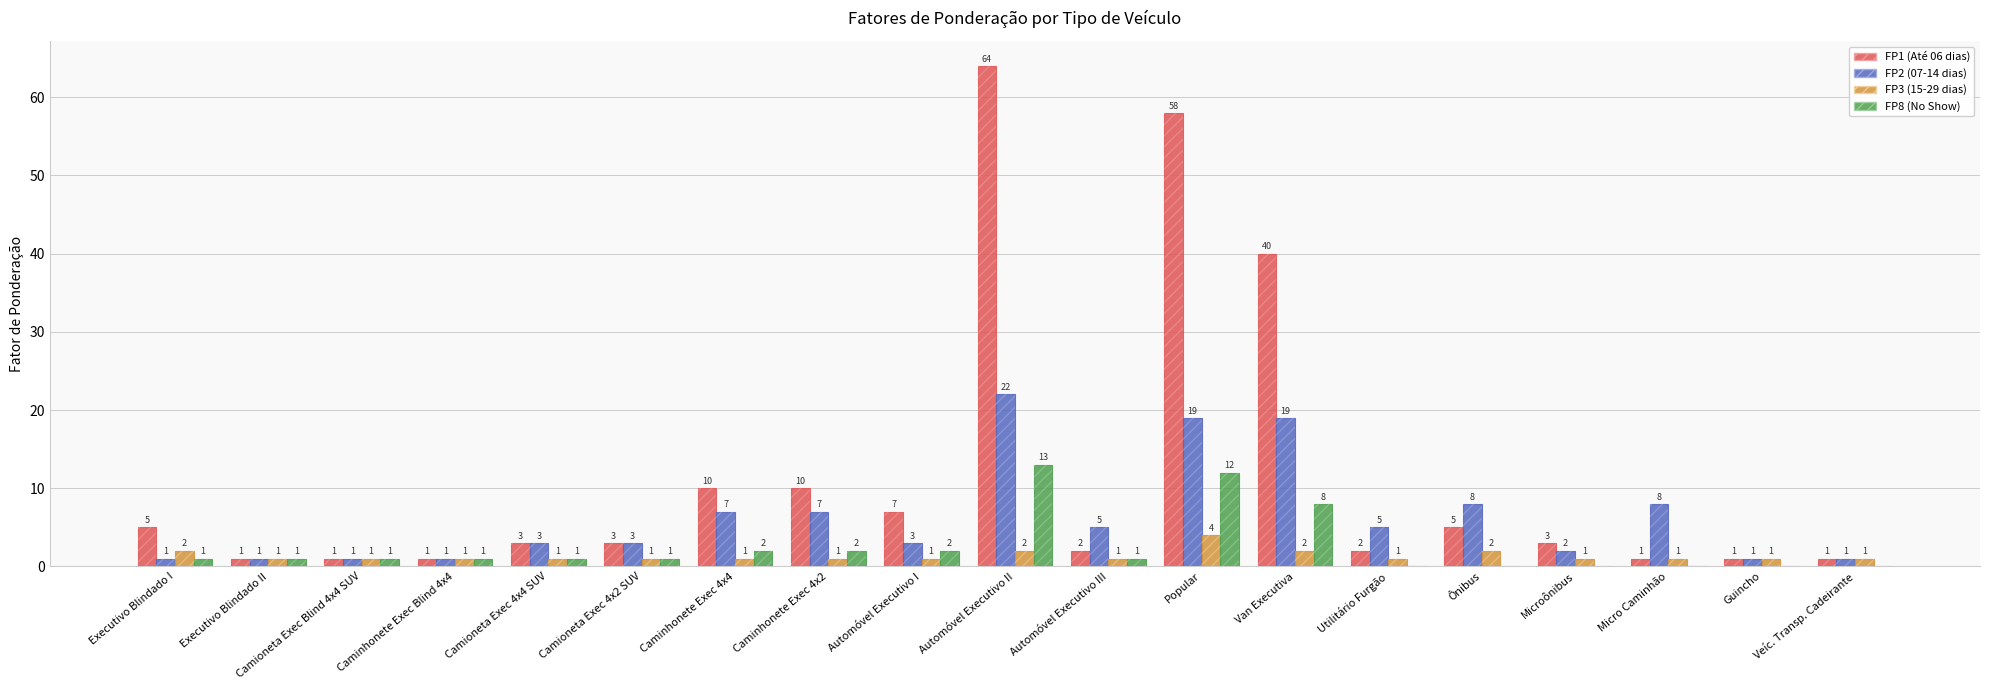

What is the difference between the maximum and second lowest values in the FP8 (No Show) series?

13